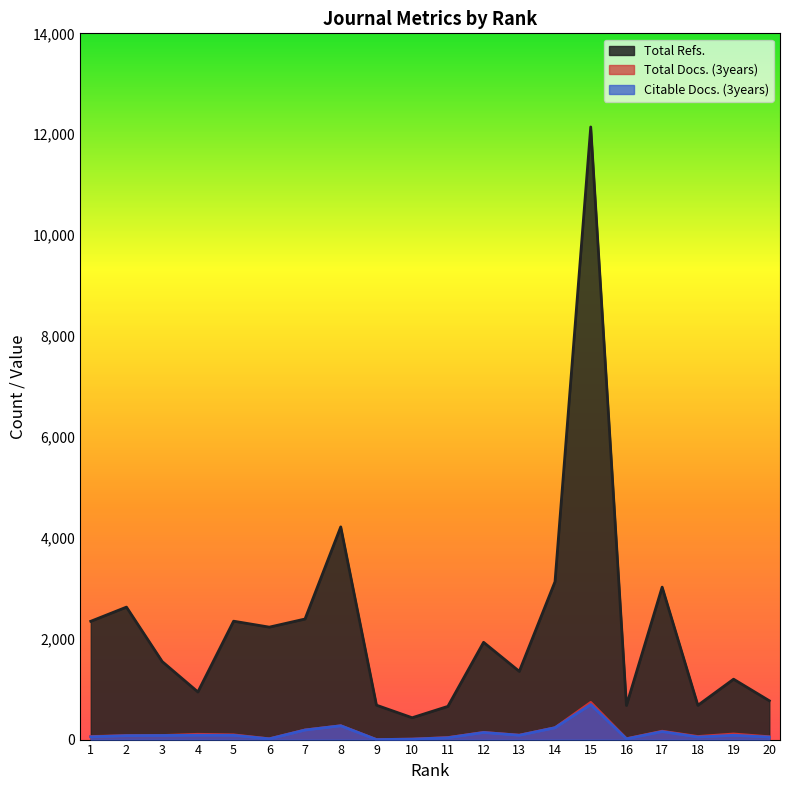

Which series has the widest spread of values?

Total Refs.